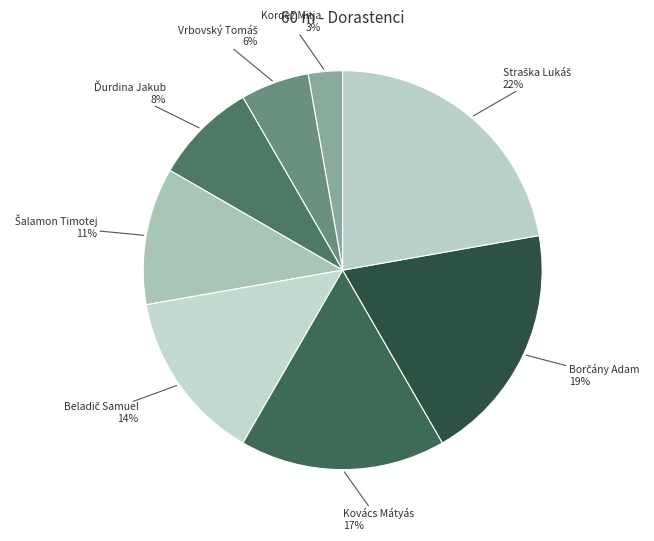

How many segments does this pie chart have?

8